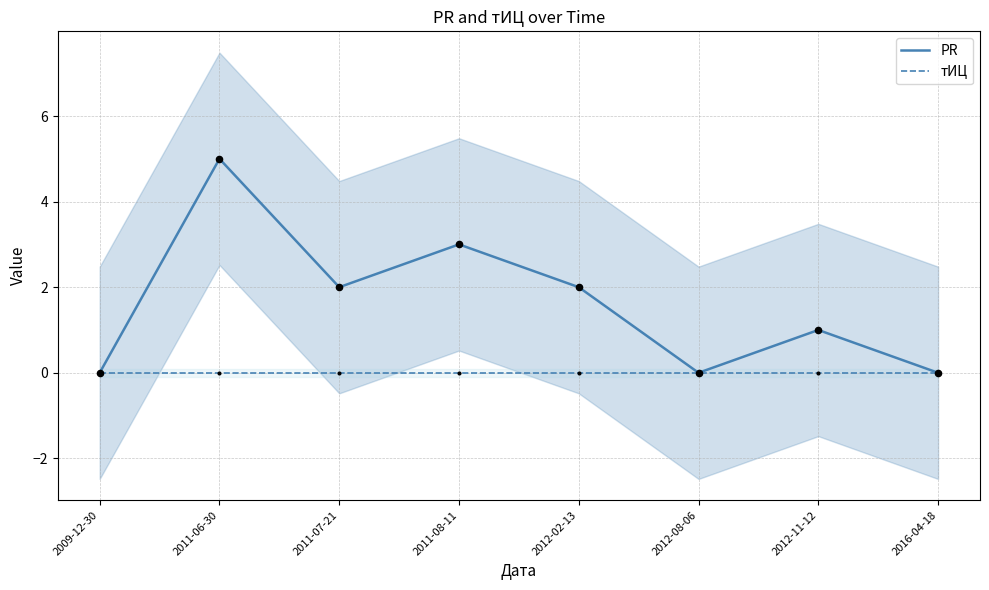

What are all the series names shown in the legend?

PR, тИЦ